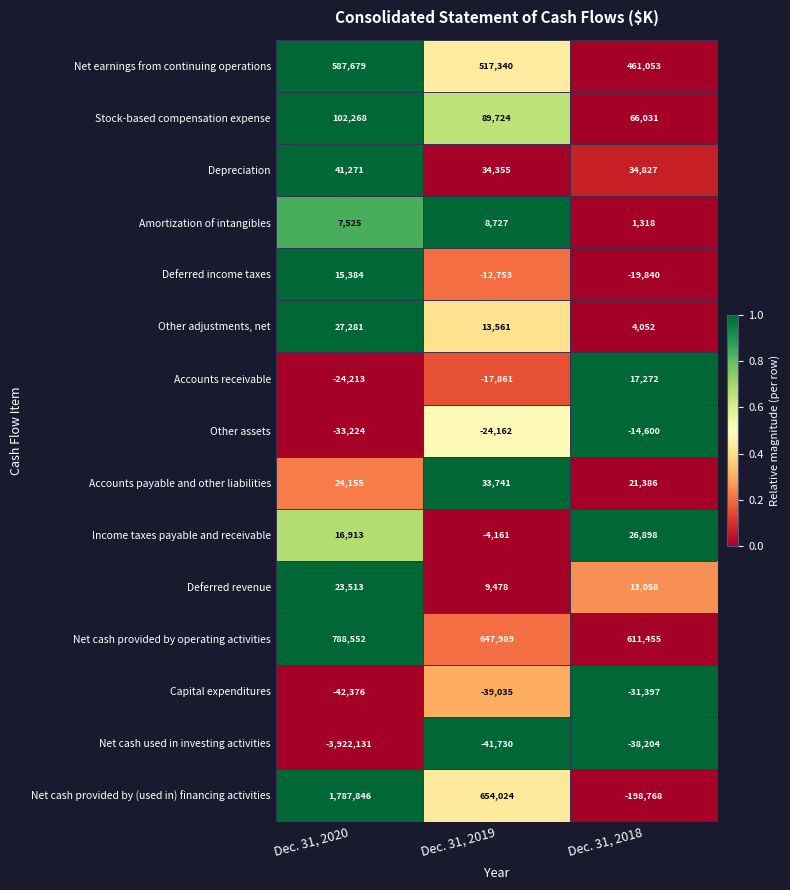

Which series has the largest range (max minus min)?

Net cash used in investing activities